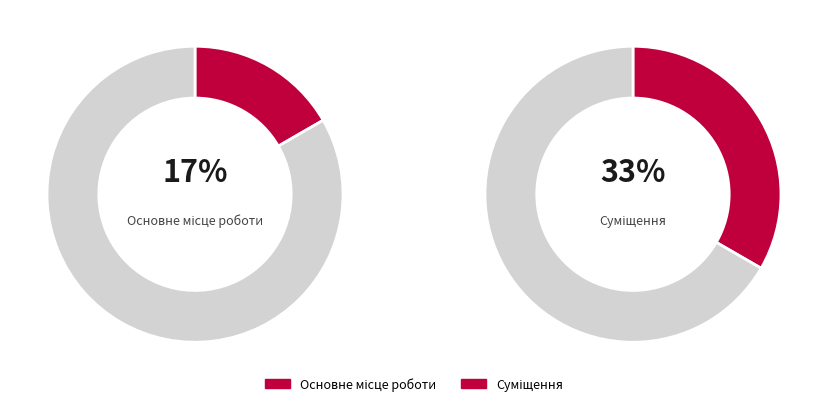

To the nearest percent, what is the combined percentage of Суміщення and Основне місце роботи?

50%